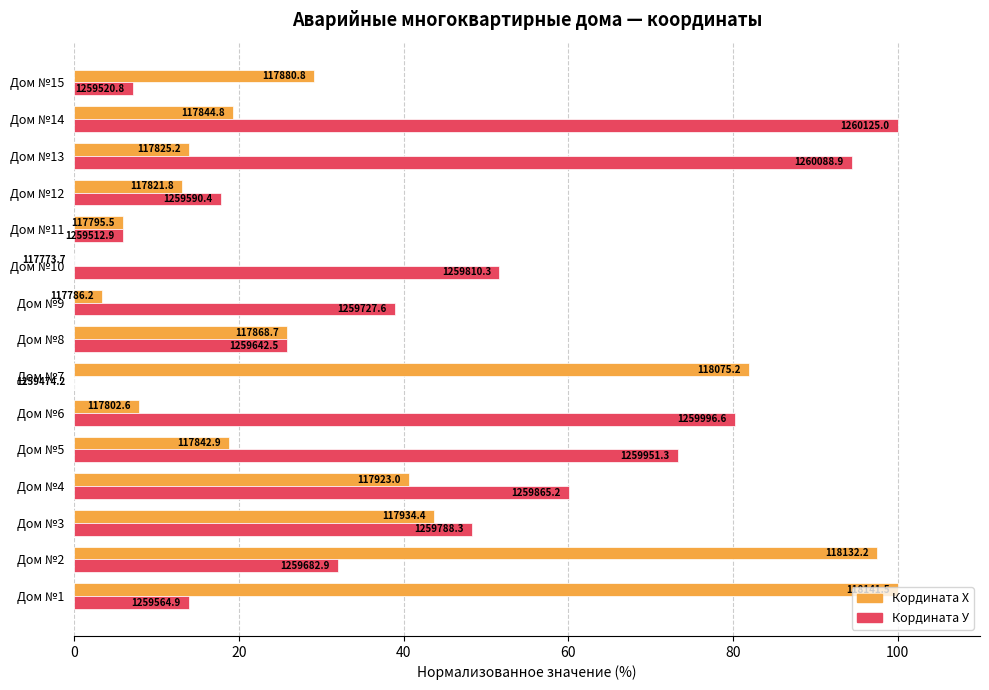

What are all the series names shown in the legend?

Кордината Х, Кордината У